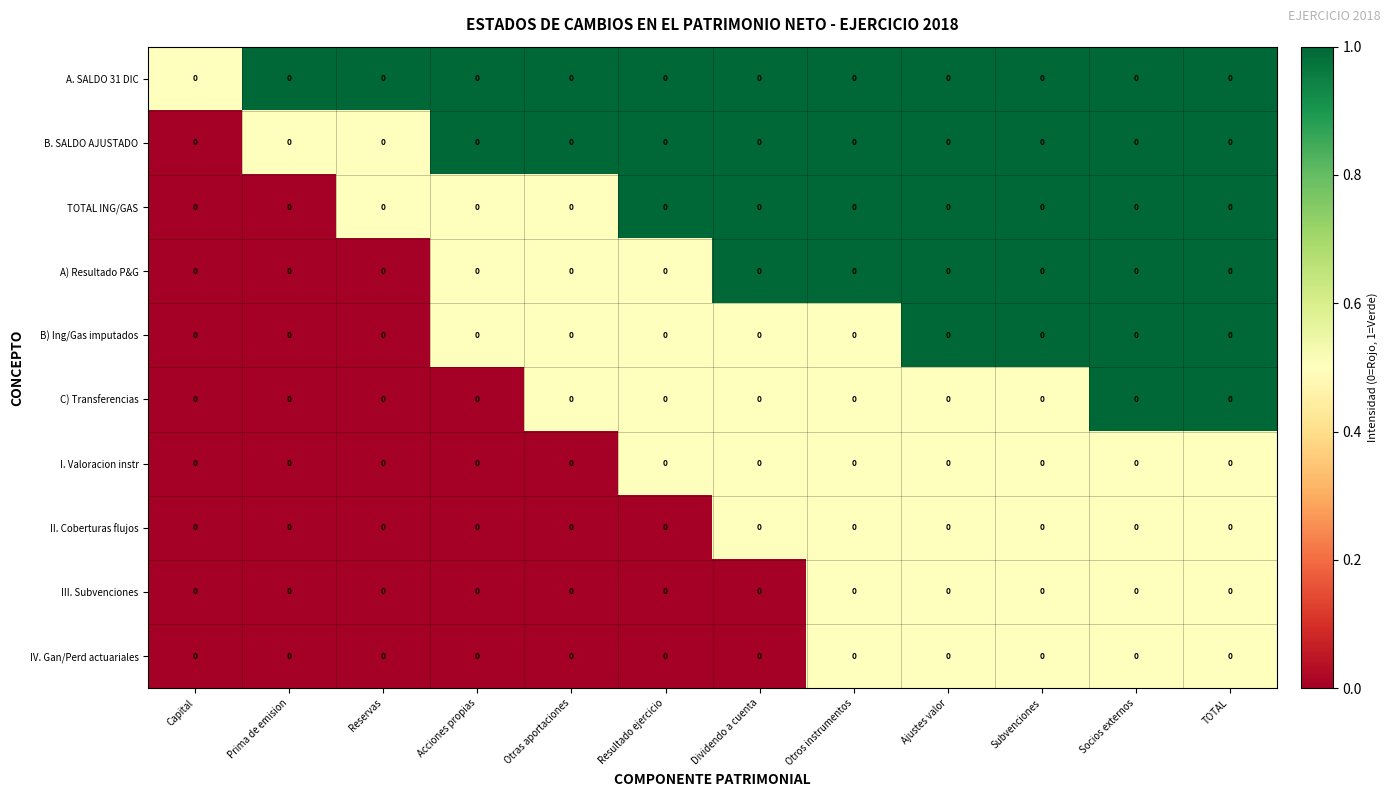

Rank the series by their maximum value, from lowest to highest.

I. Valoracion instr, II. Coberturas flujos, III. Subvenciones, IV. Gan/Perd actuariales, A. SALDO 31 DIC, B. SALDO AJUSTADO, TOTAL ING/GAS, A) Resultado P&G, B) Ing/Gas imputados, C) Transferencias